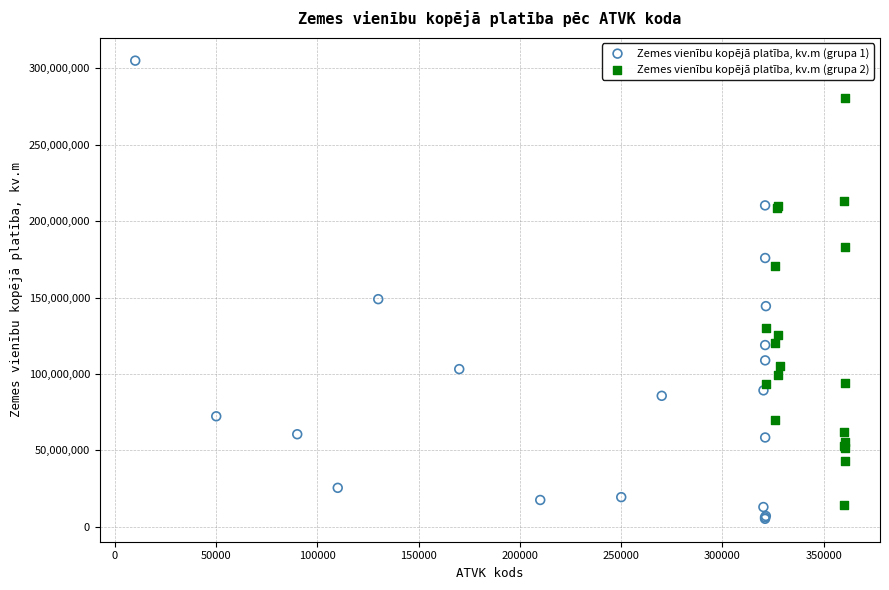

Which series contains the highest Y value?

Zemes vienību kopējā platība, kv.m (grupa 1)